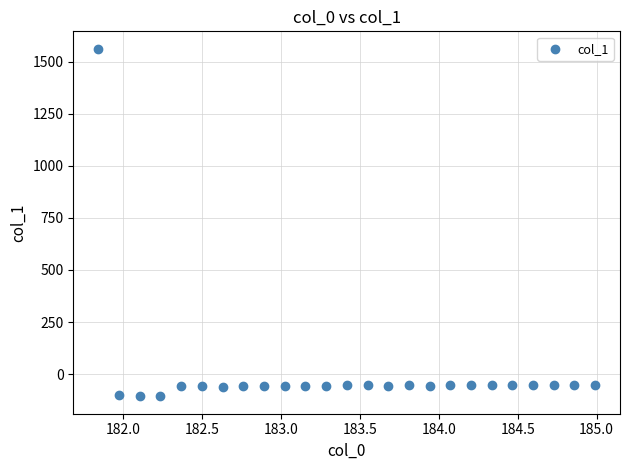

What is the range of Y values (max minus min)?

1668.1